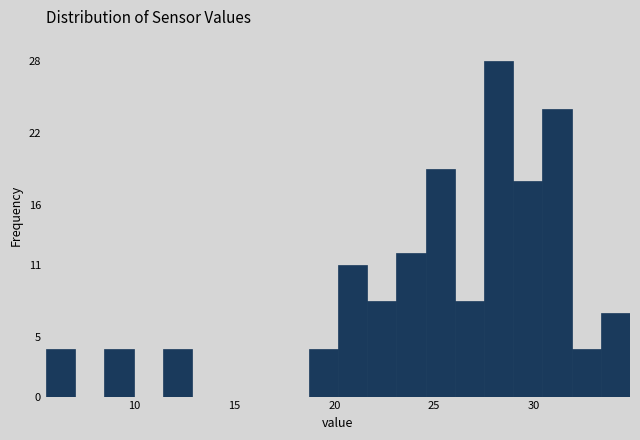

Around what value on the x-axis is the tallest bar? Give the approximate position of its centre, as read against the axis.

28.0